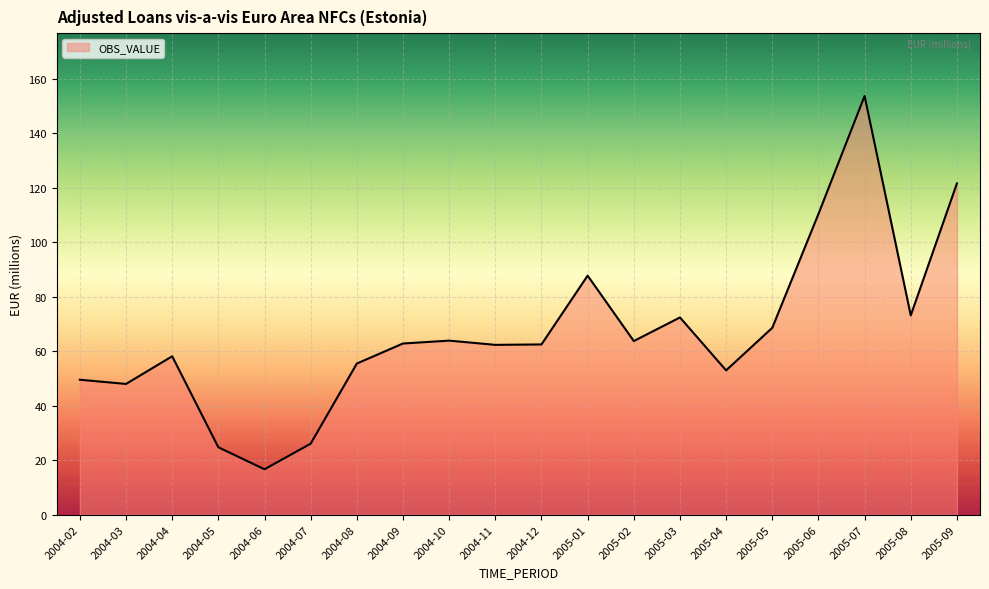

What is the sum of the values at 2005-03 and 2004-07?

98.5